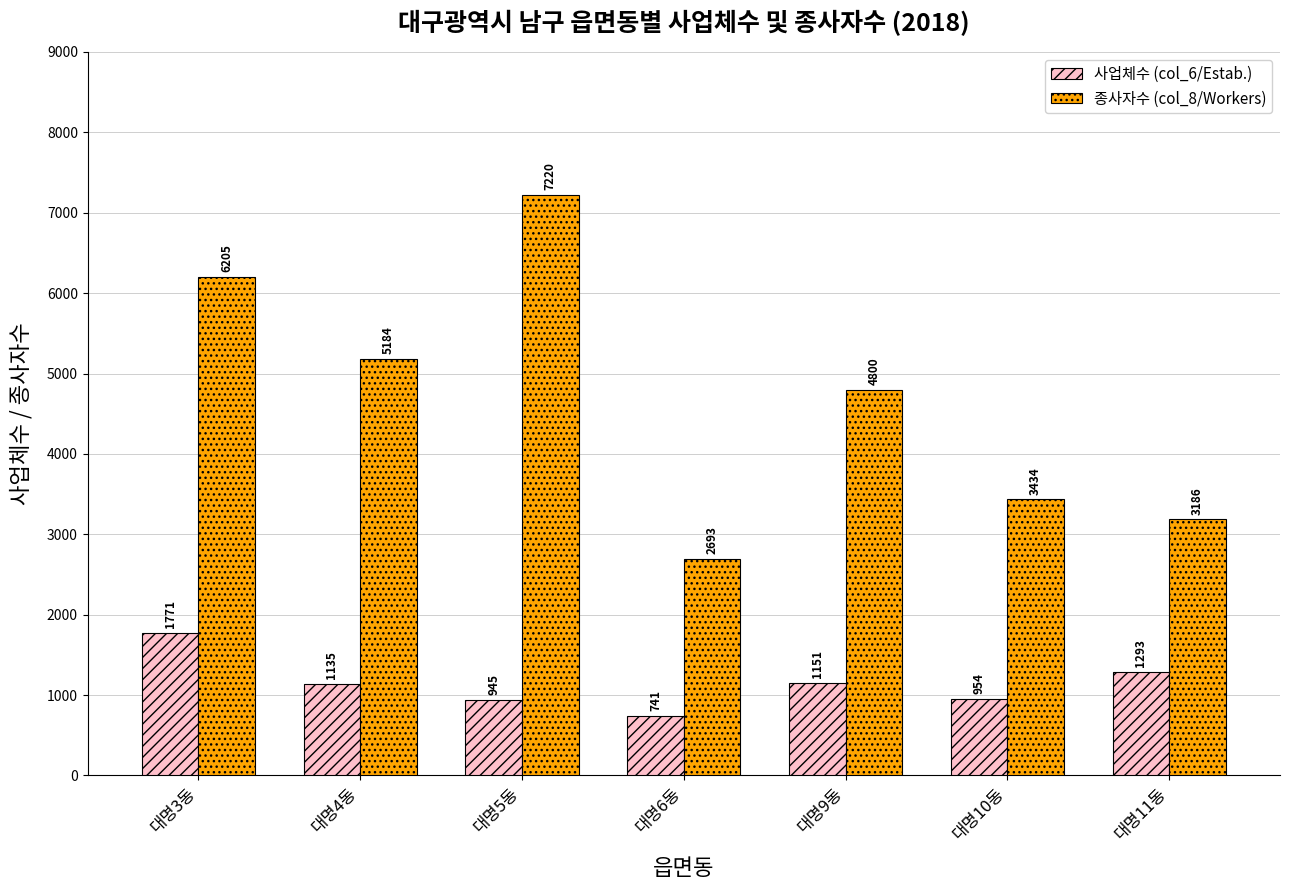

Does the chart contain stacked bars?

No